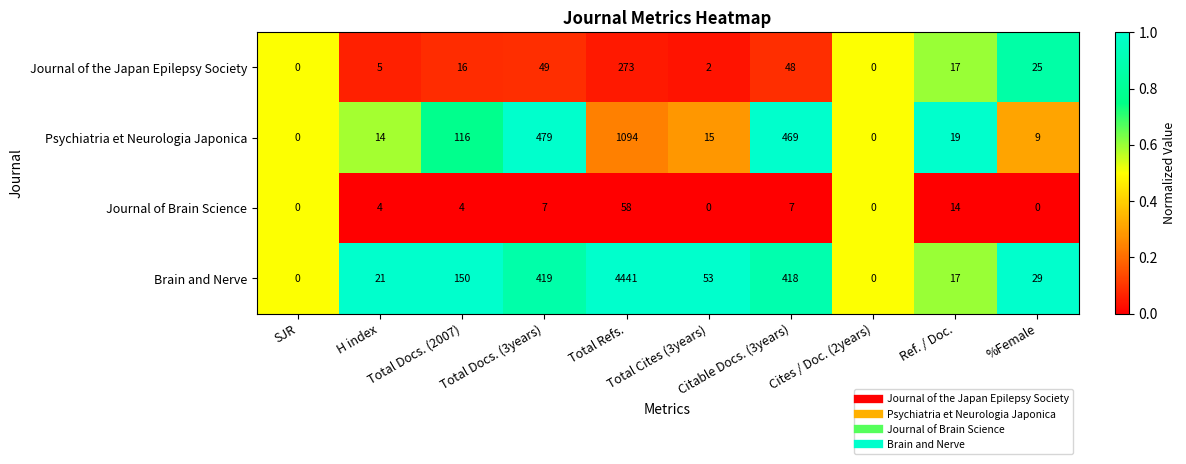

What is the average value of the Psychiatria et Neurologia Japonica series?

222